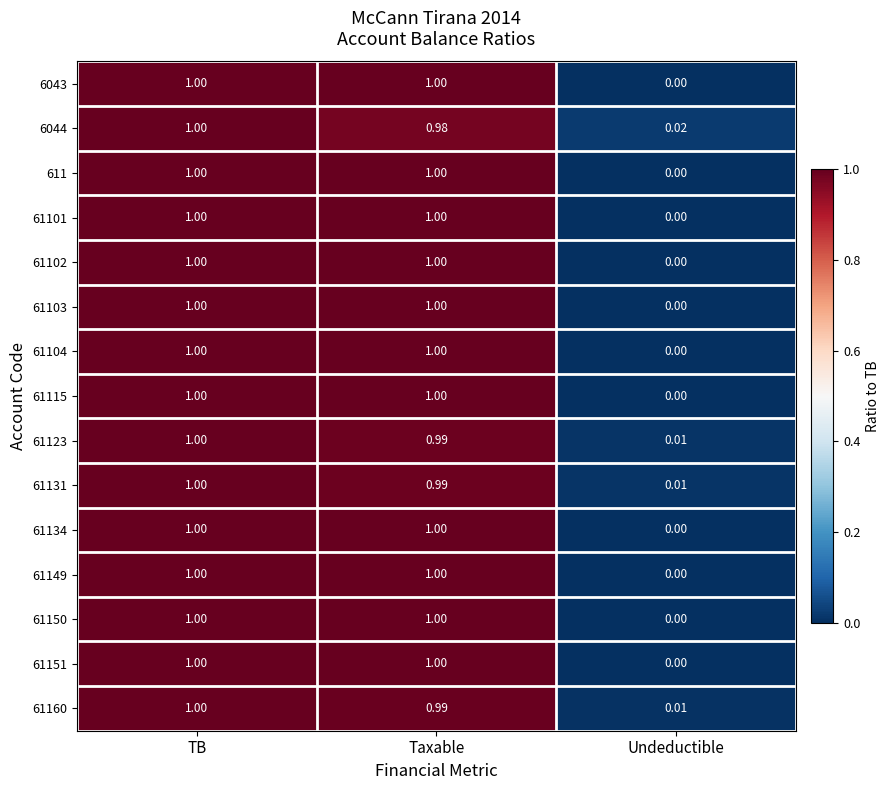

Rank the categories by 61160 value from highest to lowest.

TB, Taxable, Undeductible